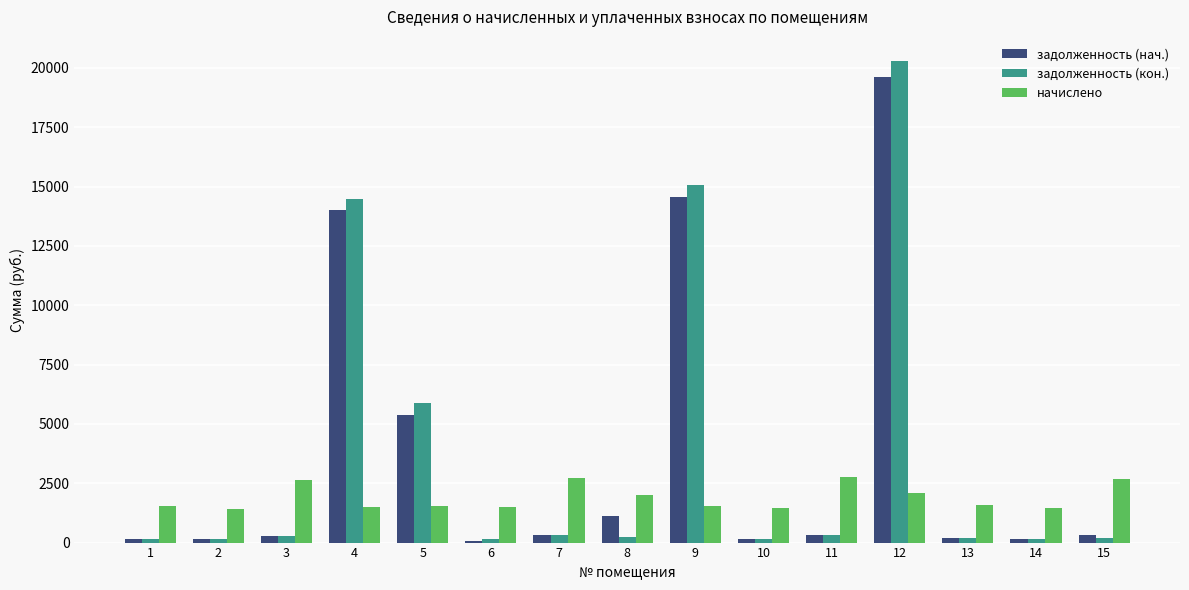

At which category is the sum across all series the highest?

12